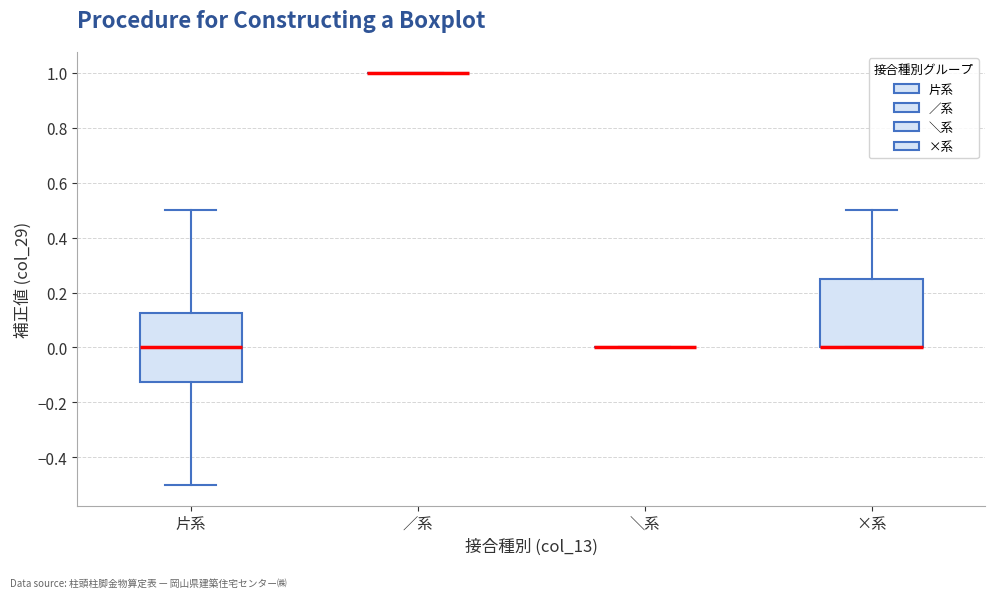

Reading left to right, transcribe this box plot: for each box, give where its median line is, the range the box spans, and where its two whiskers end, as read against the y-axis. The values are not printed on the chart, so give them approximately, as read against the axis.

片系: median 0.00, box -0.12 to 0.12, whiskers -0.50 to 0.50
／系: box collapsed to a line at 1.00, whiskers 1.00 to 1.00
＼系: box collapsed to a line at 0.00, whiskers 0.00 to 0.00
×系: median 0.00 (drawn on the box's lower edge), box 0.00 to 0.26, whiskers 0.00 to 0.50